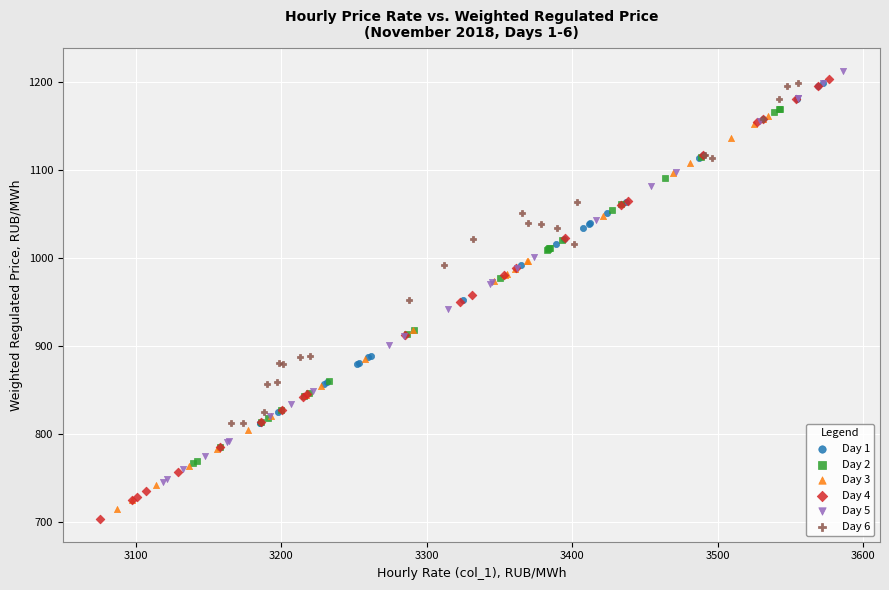

Which series has the largest Y range (max minus min)?

Day 4